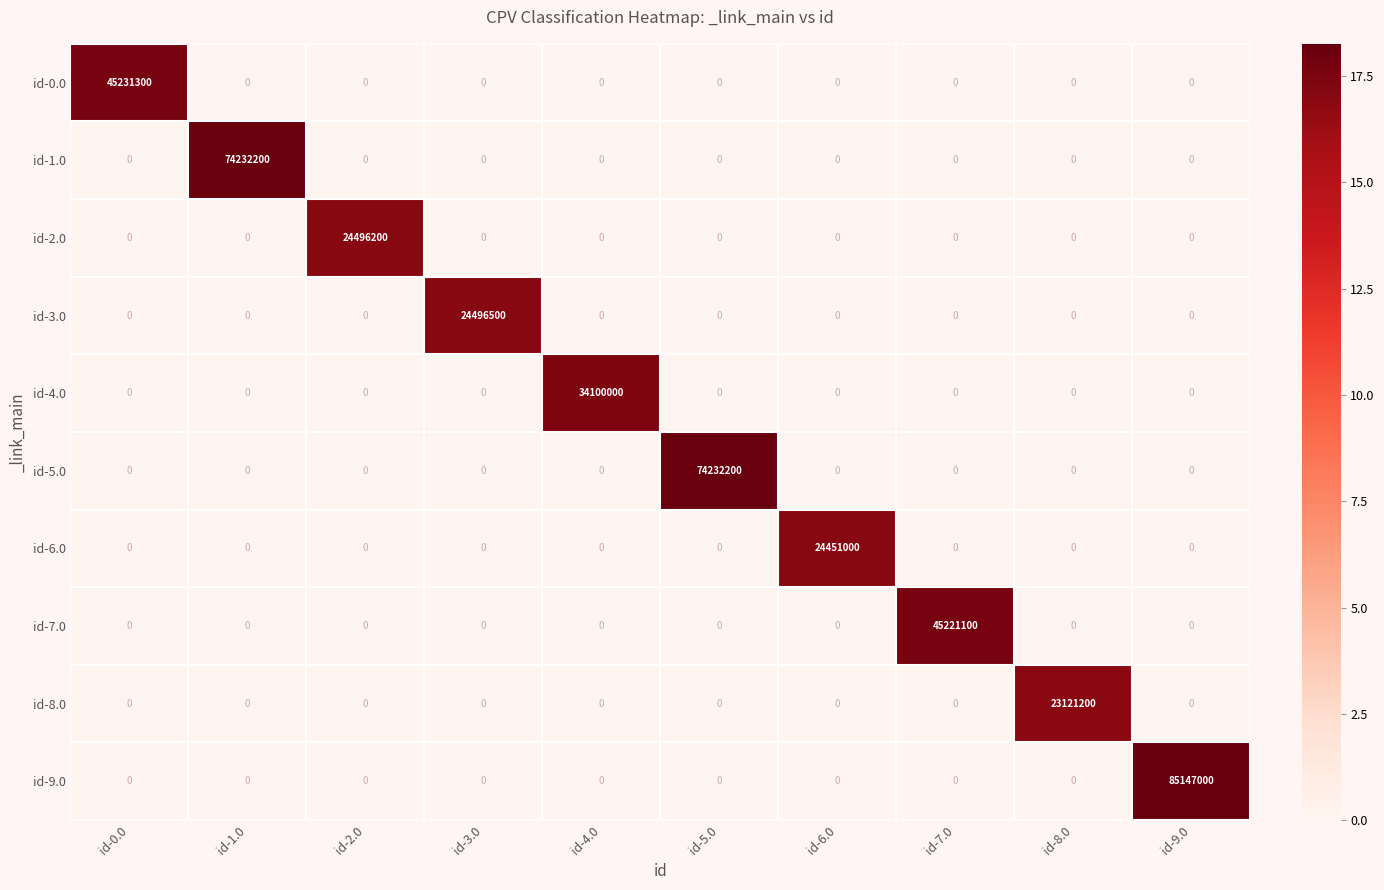

Is it true that id-1.0 equals 51901269 at id-7.0?

False